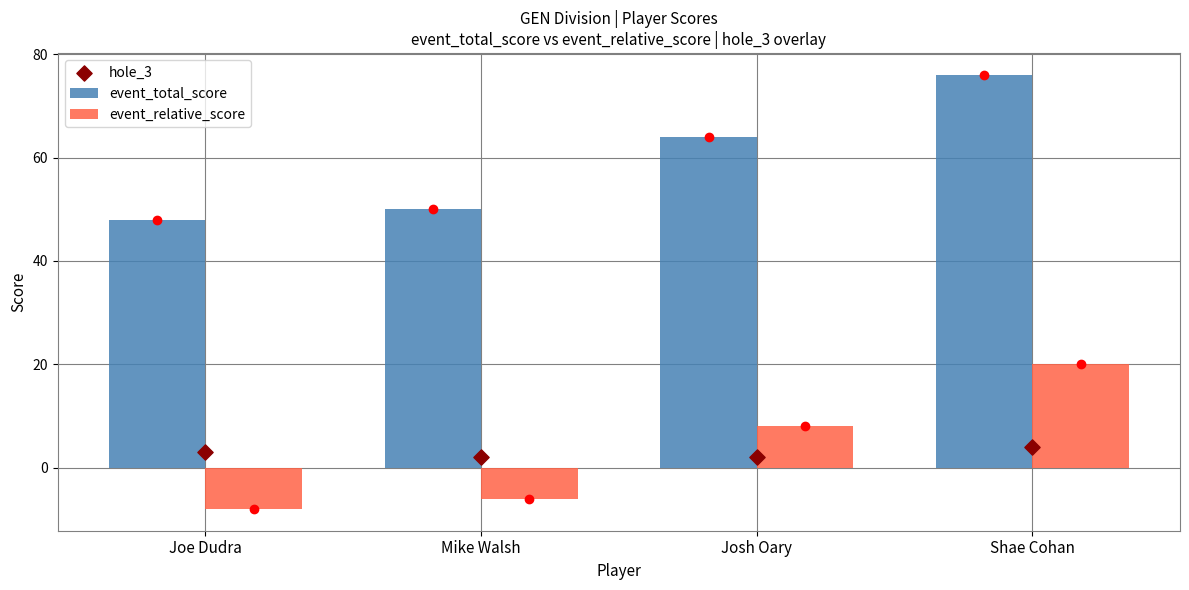

Is the value of hole_3 at Josh Oary greater than the value of event_relative_score at Joe Dudra?

Yes